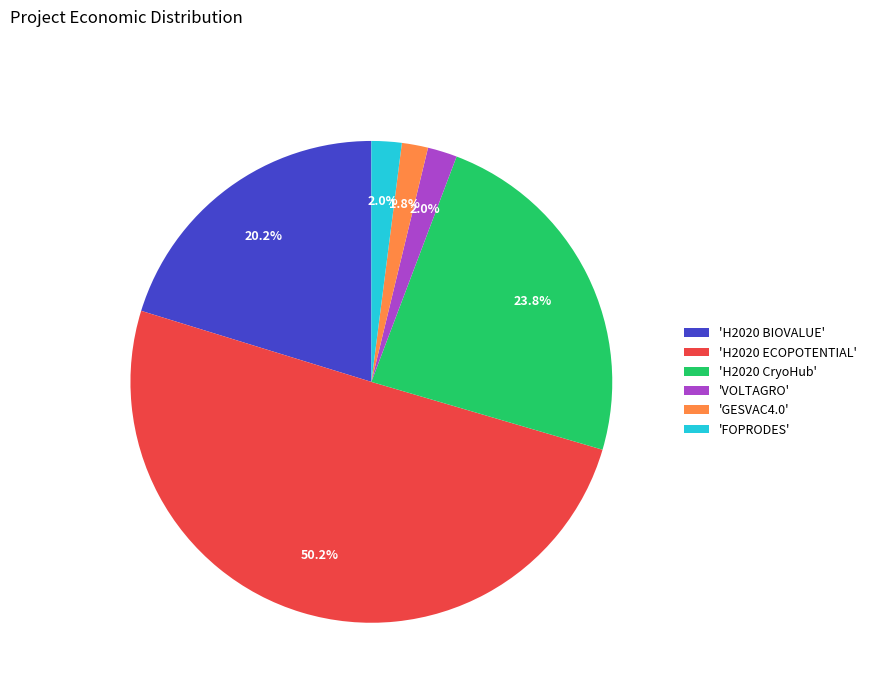

How many segments does this pie chart have?

6